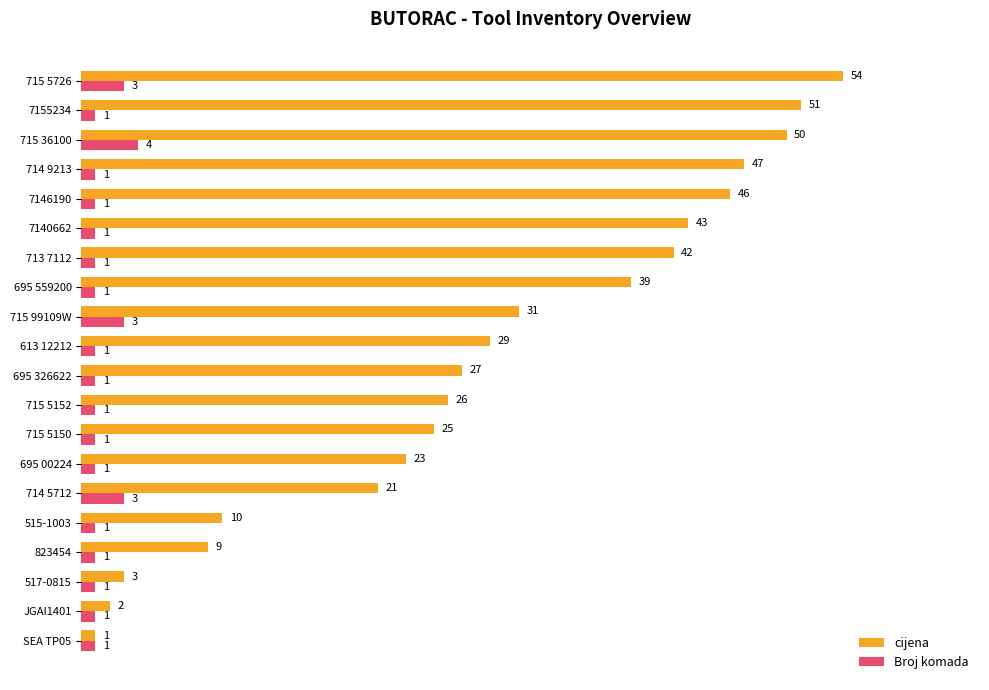

Which series has the largest range (max minus min)?

cijena